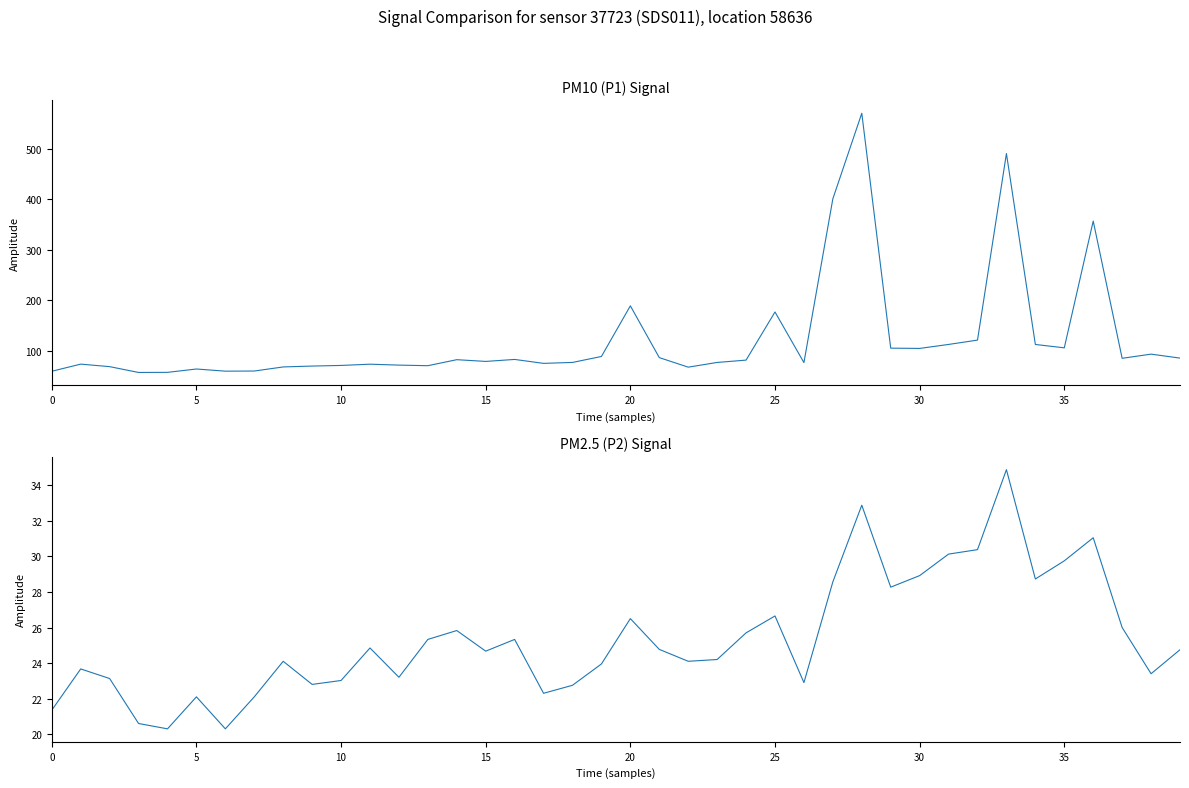

List the series in order of their overall mean, highest first.

P1, P2